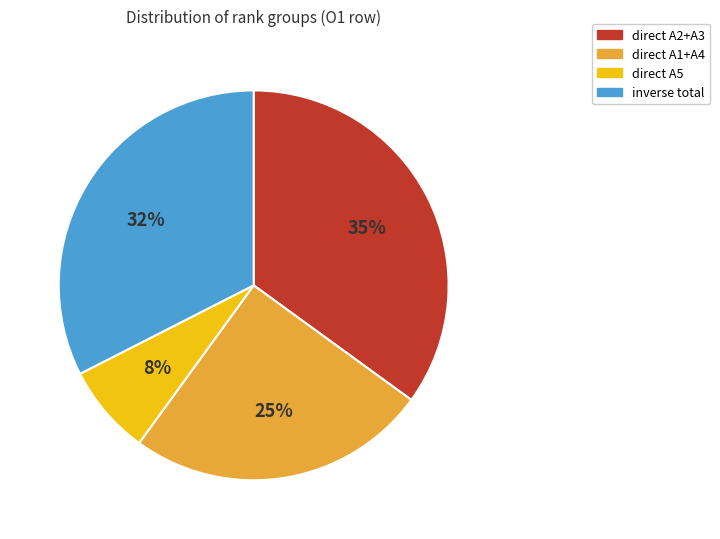

Do direct A1+A4 and direct A5 together represent more than half of the pie?

No